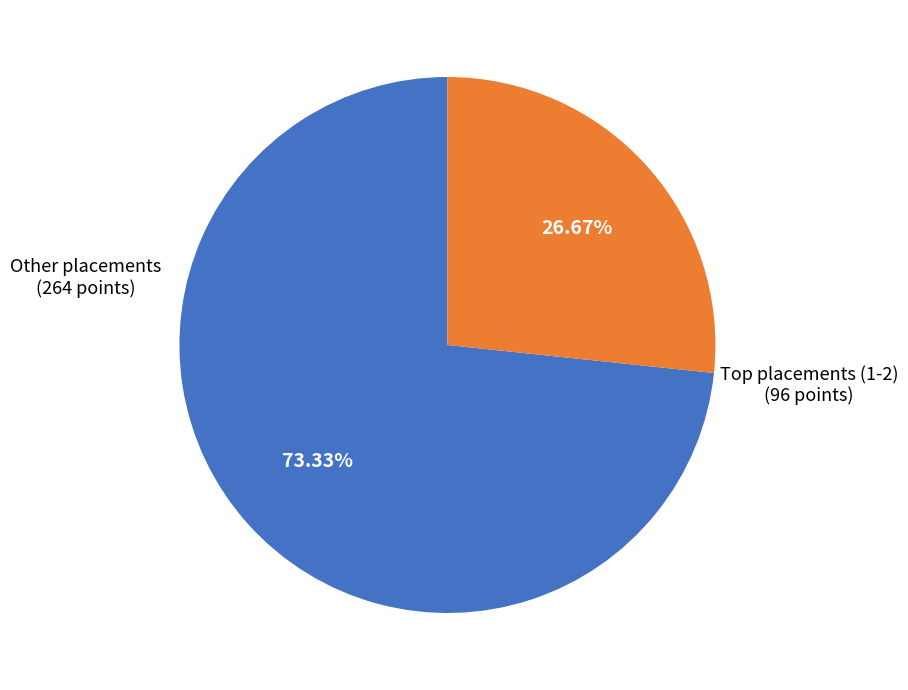

Count the number of slices in the pie.

2